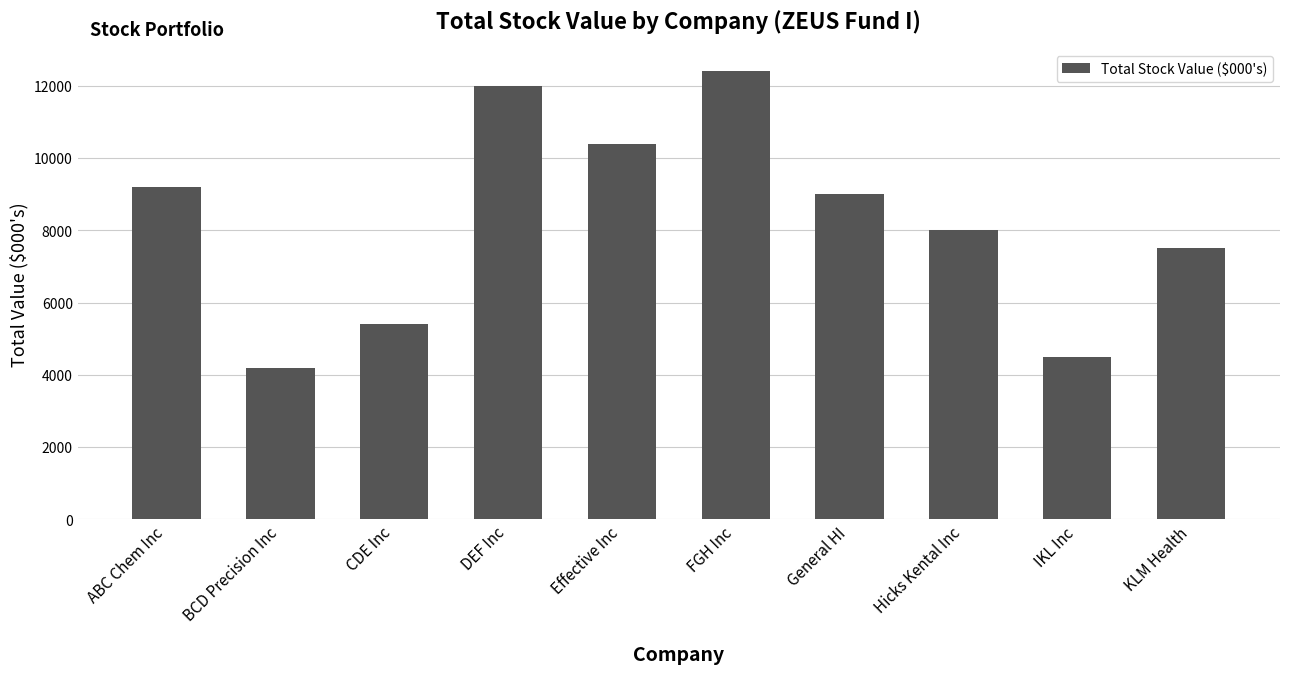

What value does the data have at ABC Chem Inc, to the nearest 10?

9200